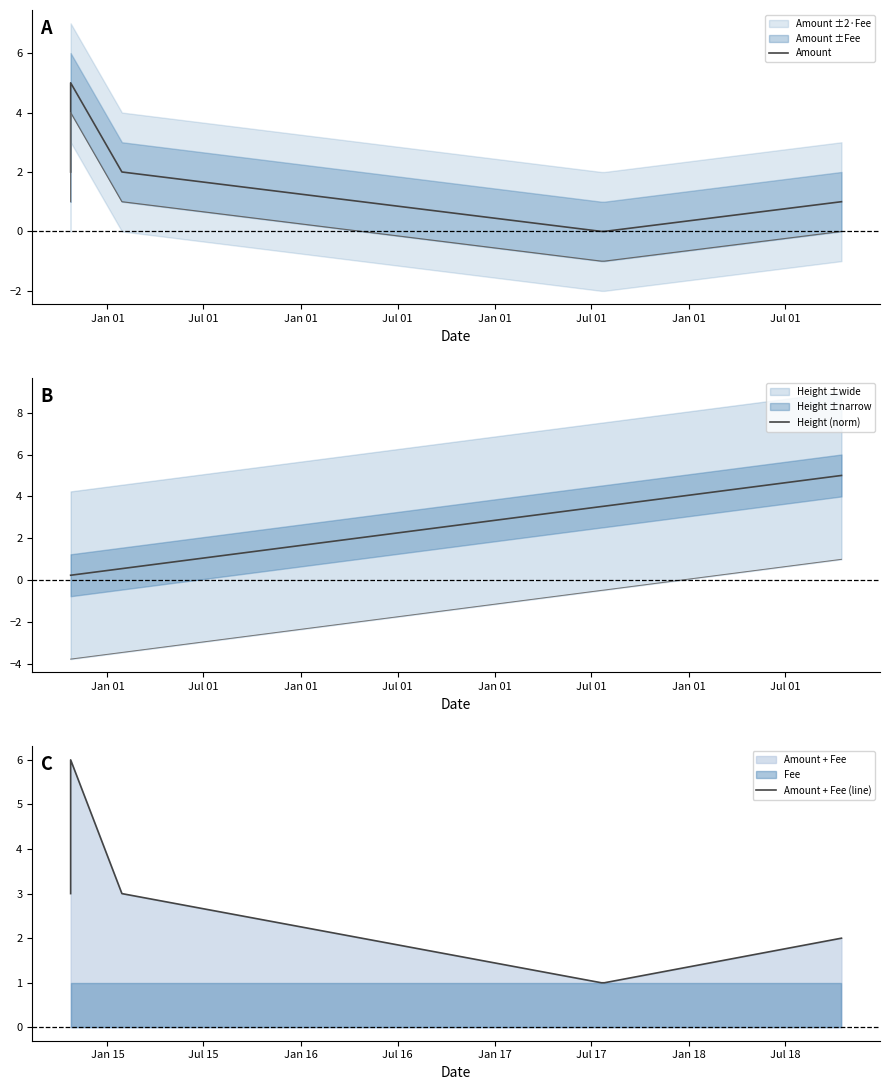

True or false: Amount has a value of -2.9 at Jan 01.

False